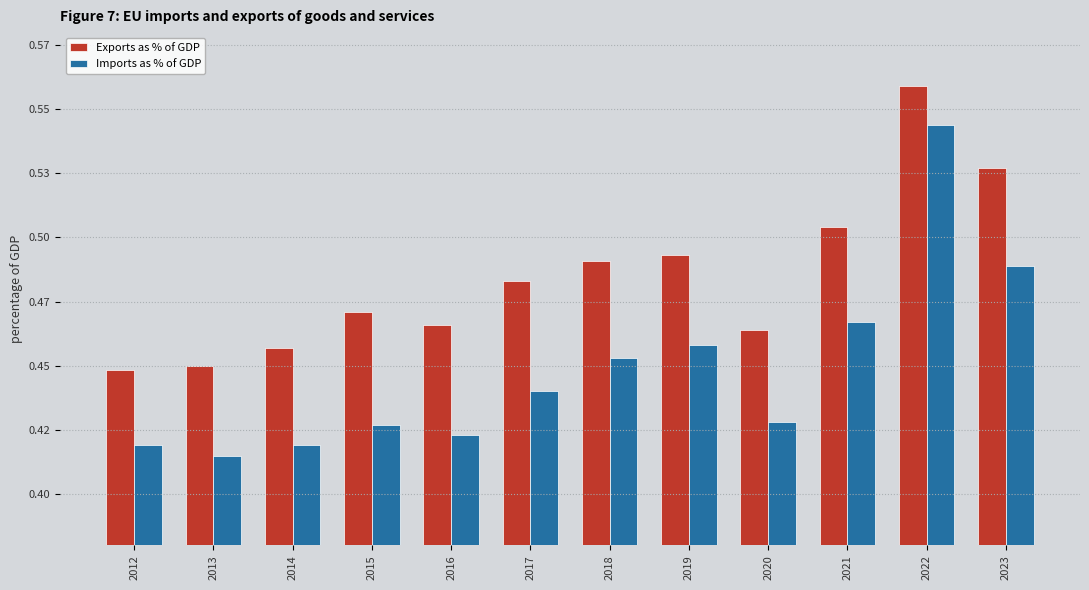

Are the bars horizontal?

No